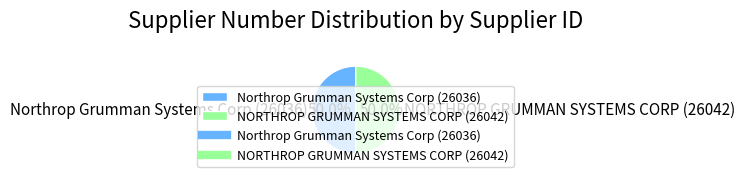

Approximately how many times larger is the value at Northrop Grumman Systems Corp (26036) compared to NORTHROP GRUMMAN SYSTEMS CORP (26042)?

1.0